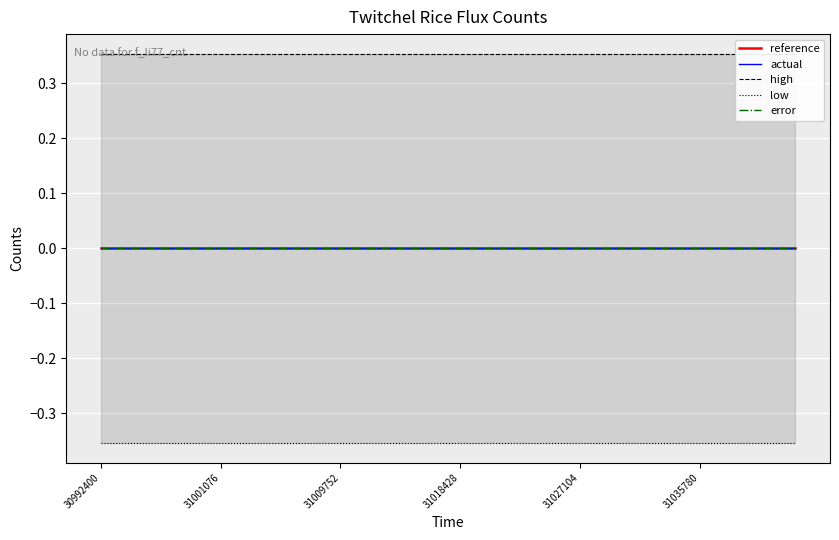

Which series has the widest spread of values?

reference